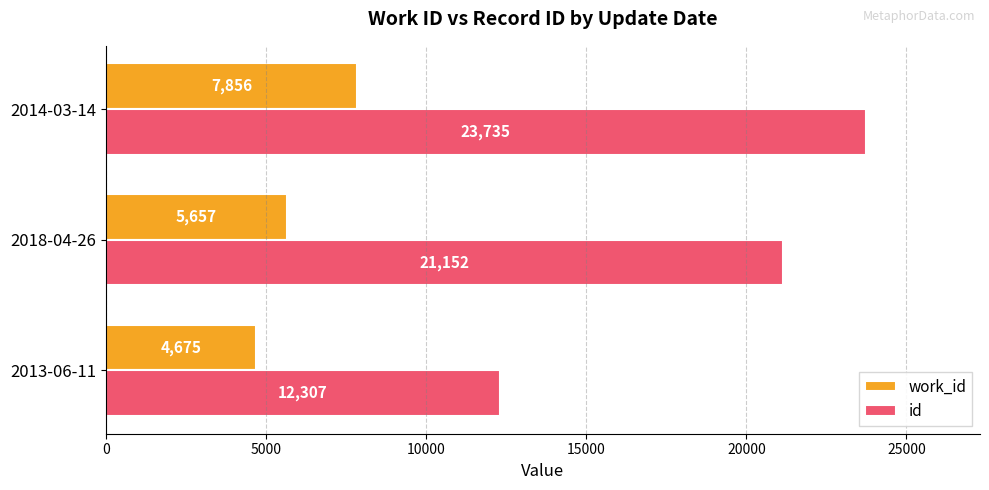

What is the total value across all series at 2018-04-26?

26809